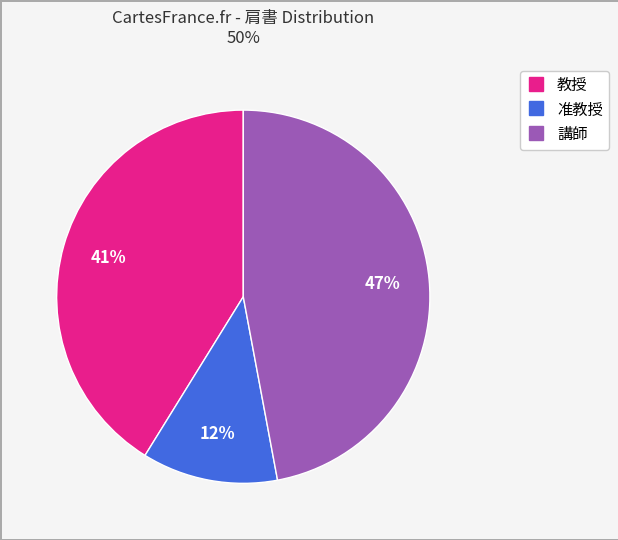

Between 教授 and 准教授, which is larger?

教授